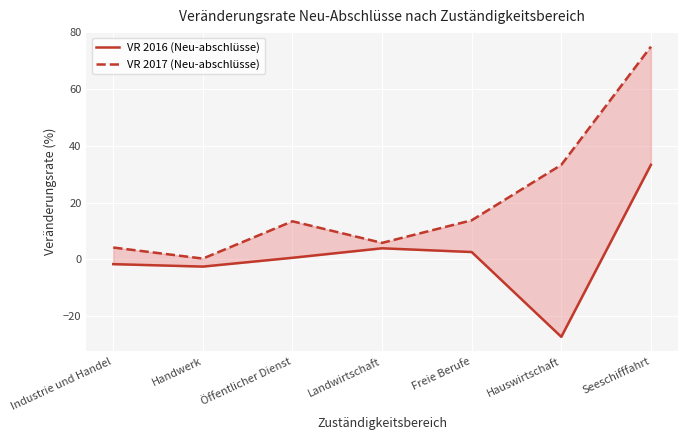

Count the number of data series in this chart.

2